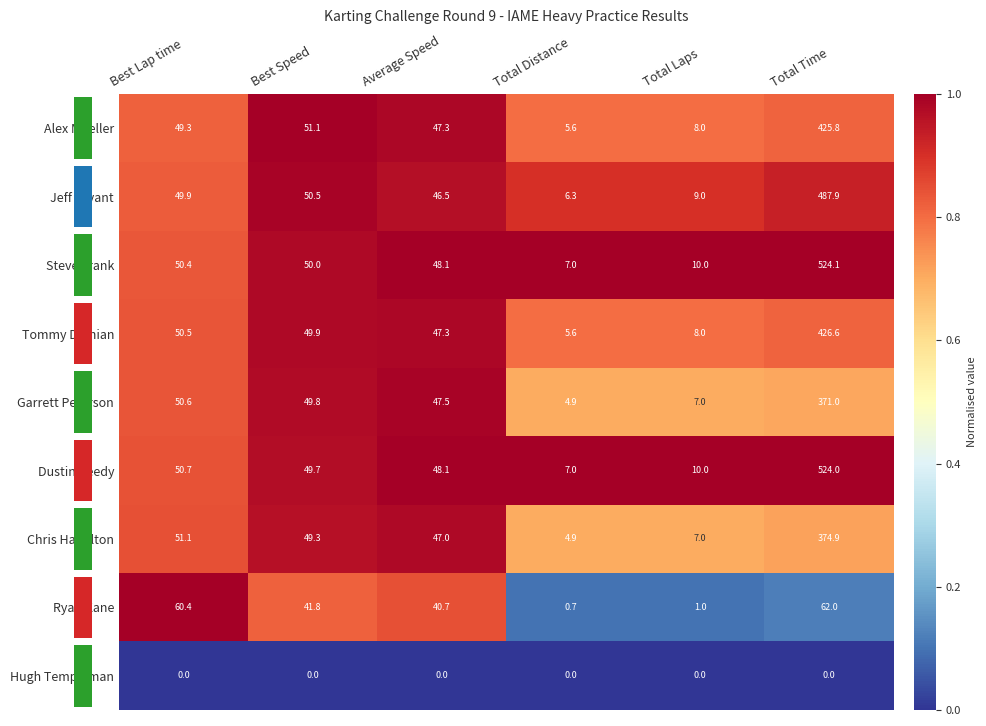

What is the greatest value displayed?

1.0